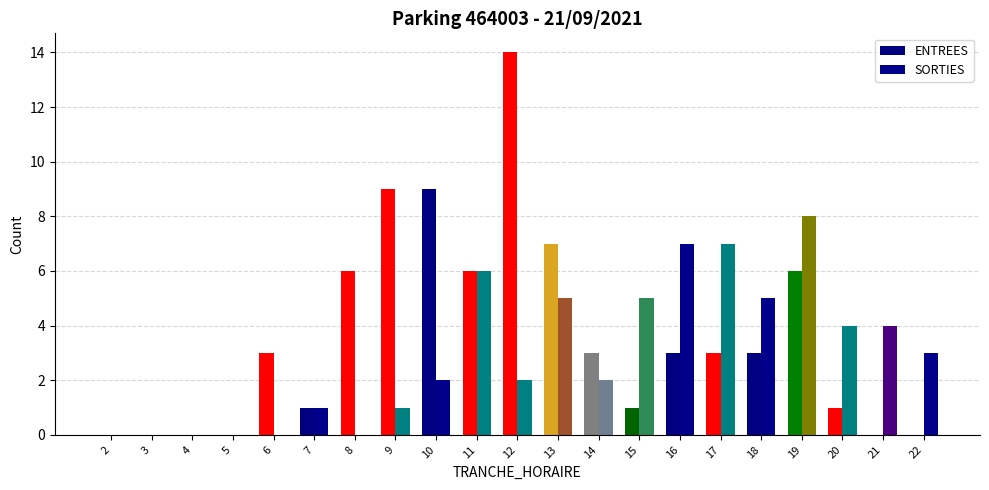

Are the bars grouped side by side (vs. stacked)?

Yes